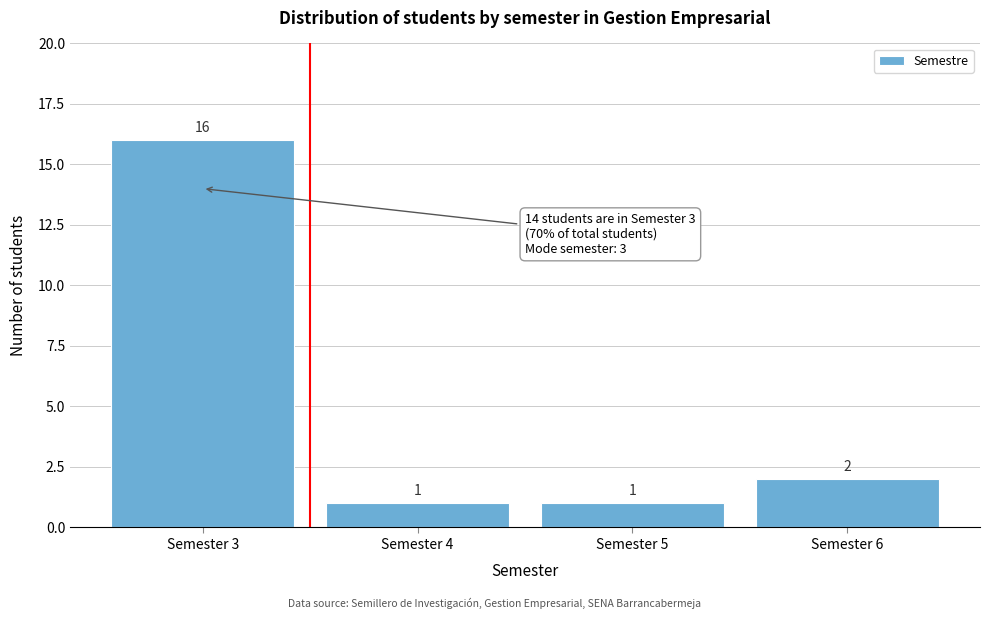

Reading left to right, list every bar in this chart as the range it spans on the x-axis followed by its height.

2.5 to 3.5: 16
3.5 to 4.5: 1
4.5 to 5.5: 1
5.5 to 6.5: 2